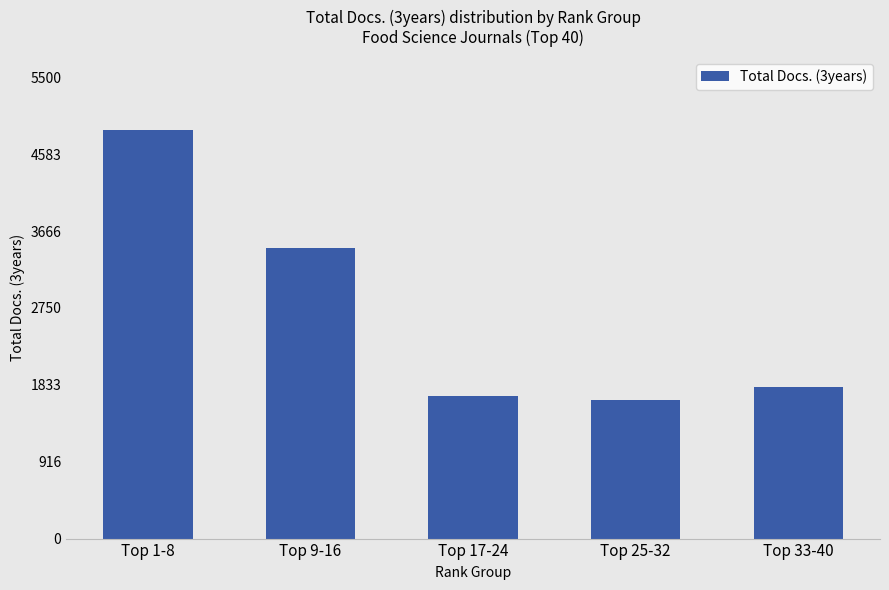

Reading right to left, transcribe all the data shown in this chart.

Top 33-40=1807	Top 25-32=1657	Top 17-24=1697	Top 9-16=3471	Top 1-8=4867